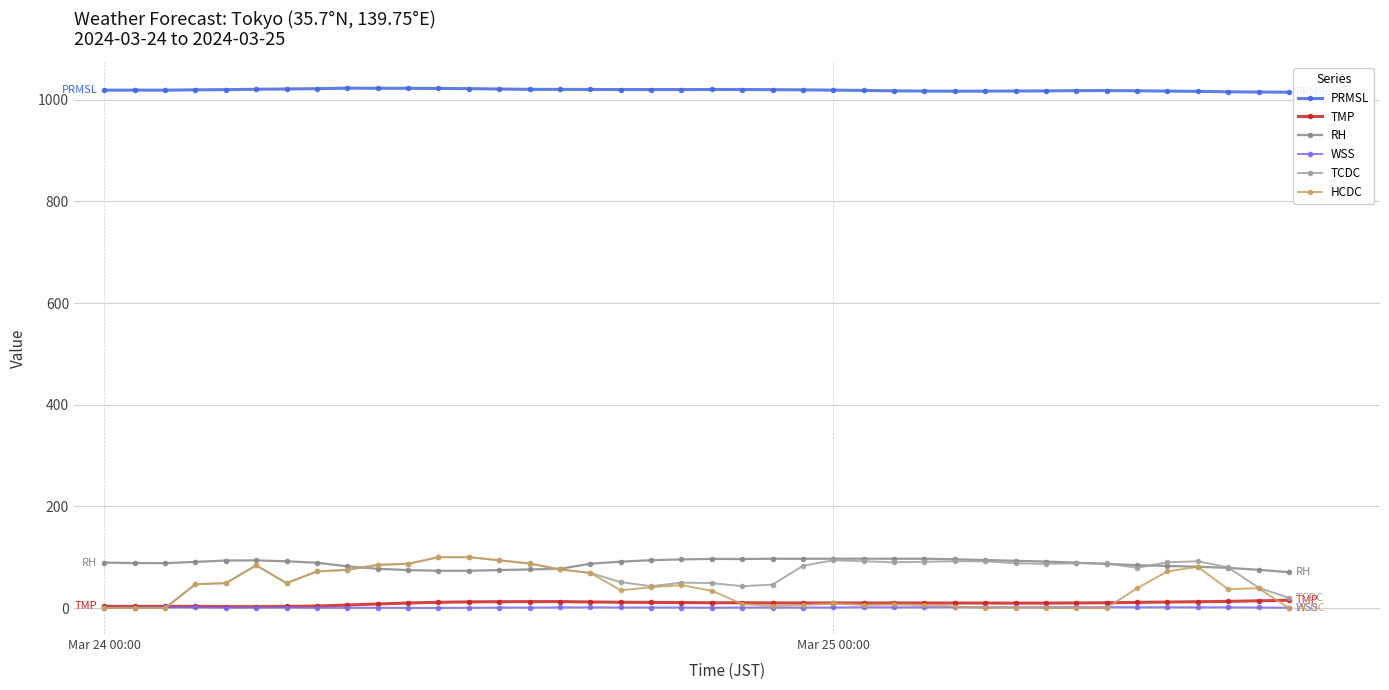

What is the sum of all RH values?

3500.5